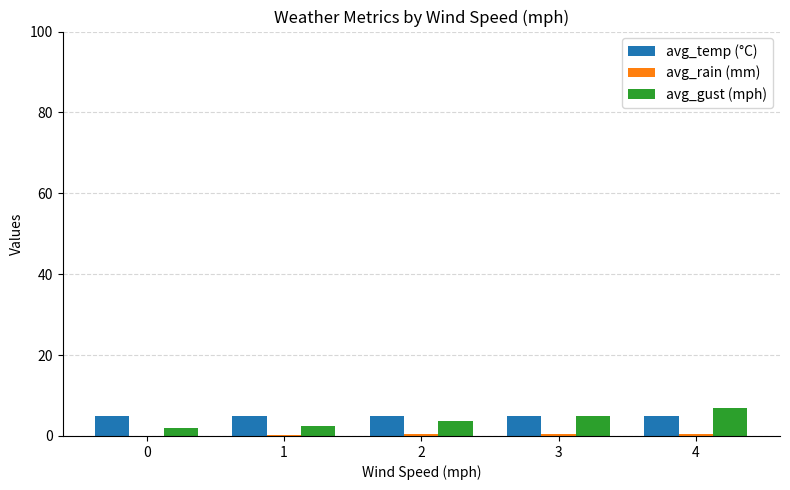

What is the total value across all series at 3?

10.3